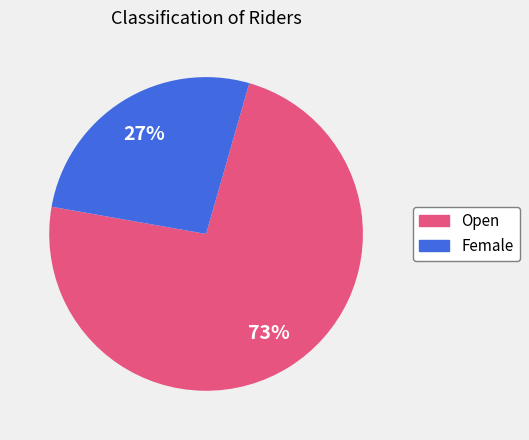

To the nearest percent, what percentage of the pie is Female?

27%